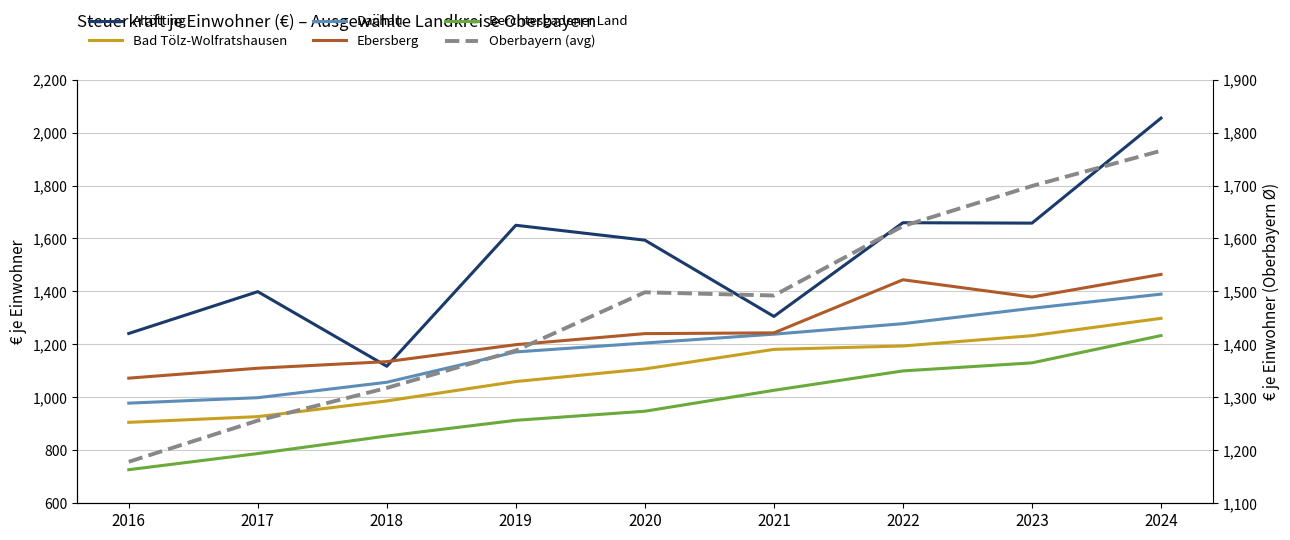

What is the minimum value for Berchtesgadener Land?

726.8